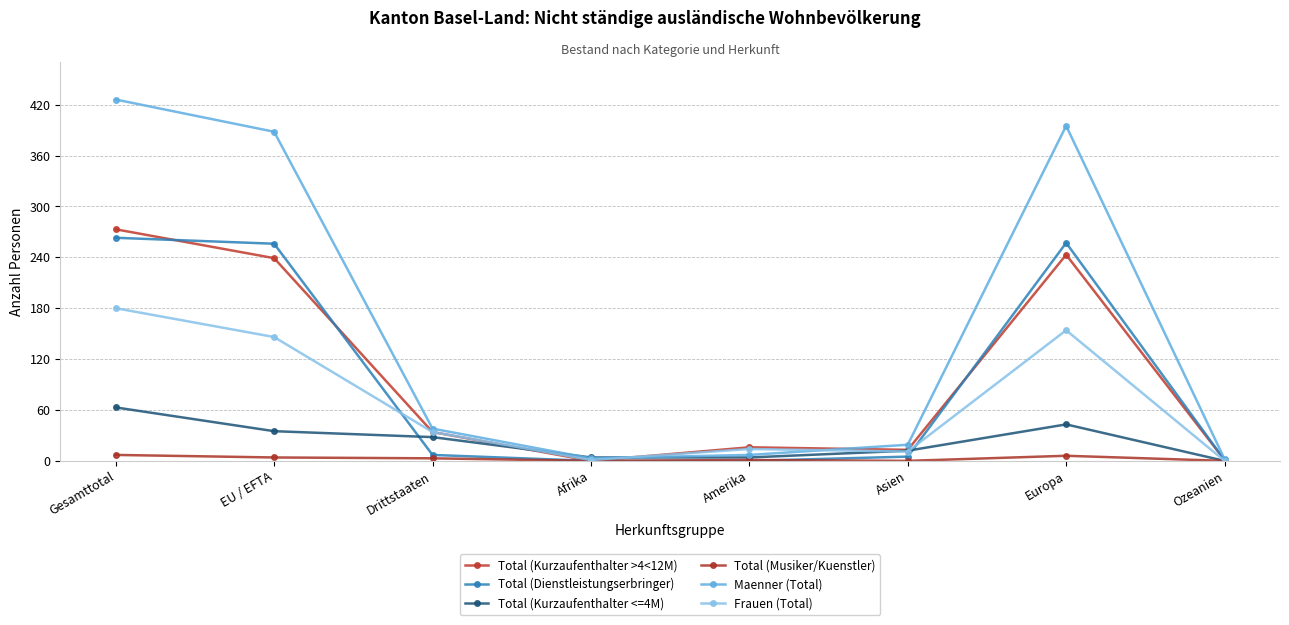

True or false: Maenner (Total) and Total (Dienstleistungserbringer) intersect in this chart.

False